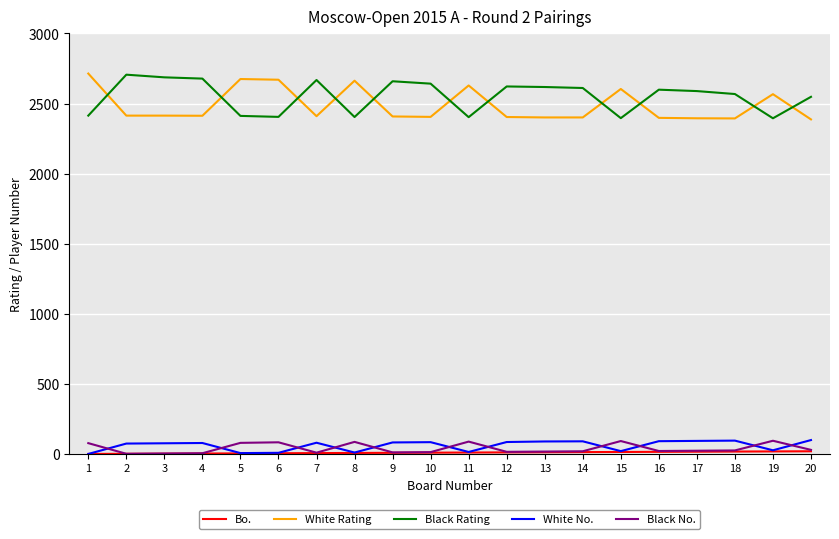

The value of Black Rating at 13 is 2618. True or false?

True